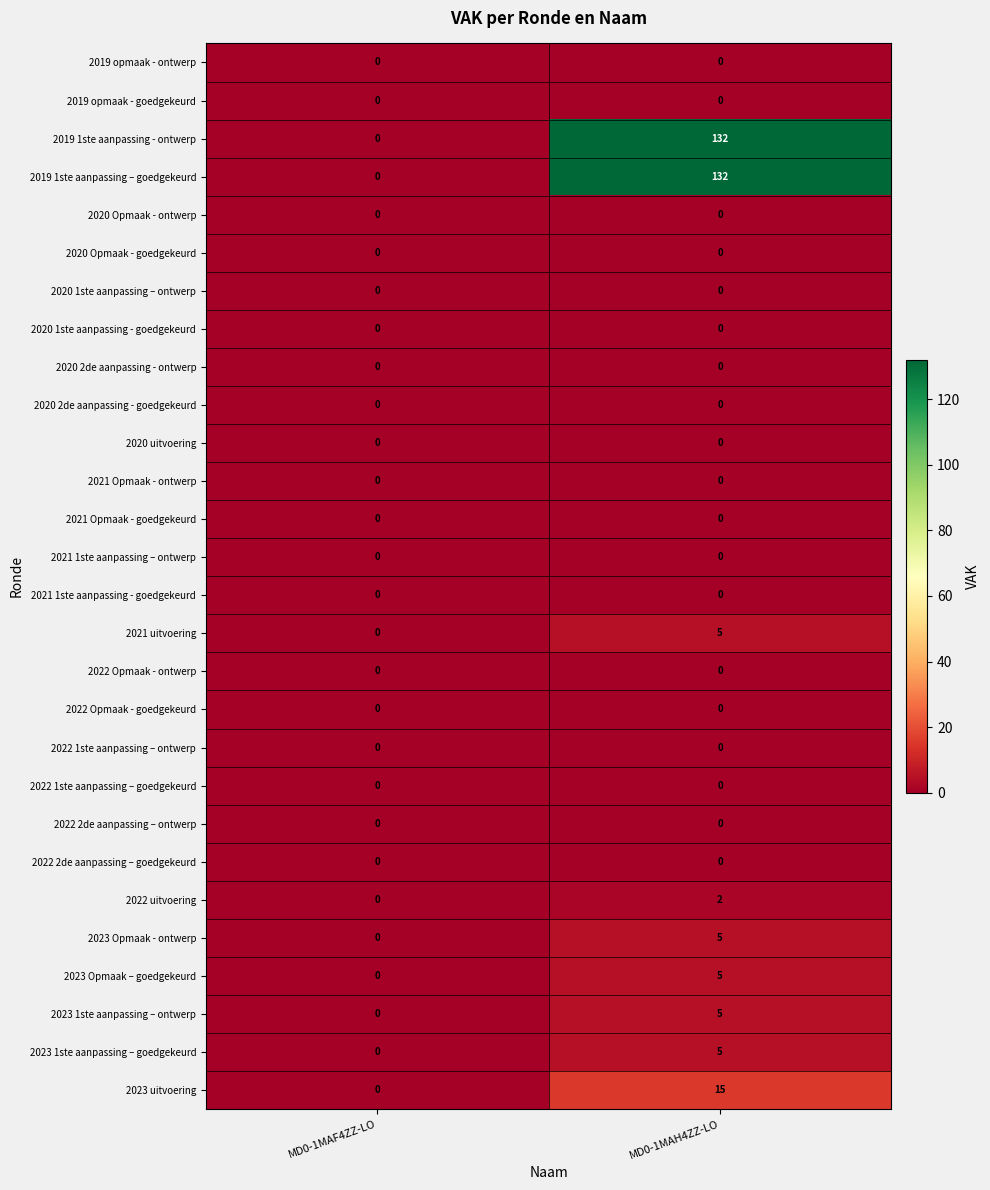

Which category has the highest value in the 2019 1ste aanpassing - ontwerp series?

MD0-1MAH4ZZ-LO